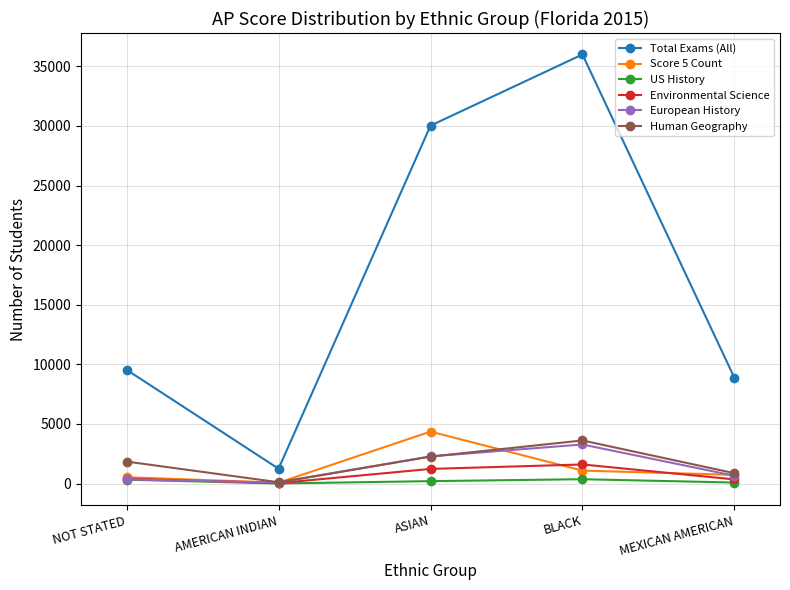

True or false: Total Exams (All) and US History cross at least once.

False